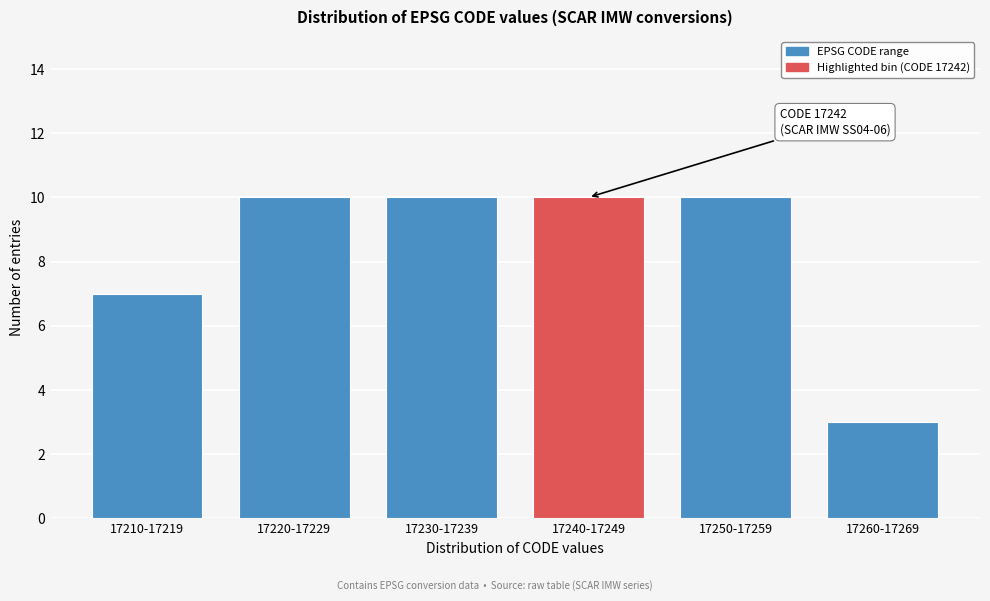

Reading left to right, transcribe all the data shown in this chart.

7	10	10	10	10	3